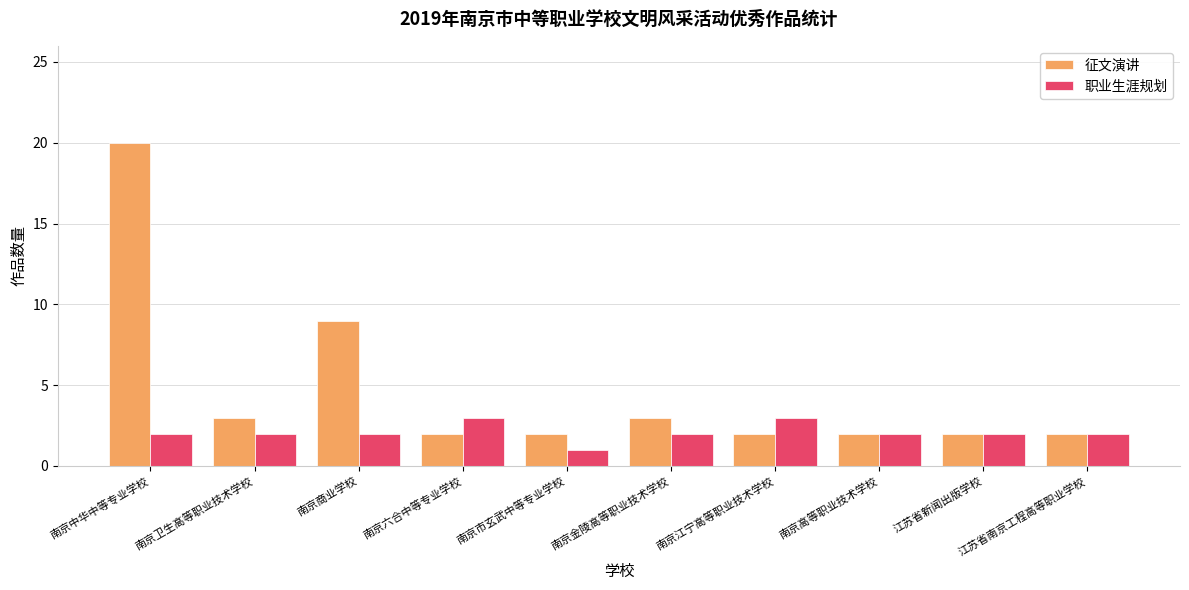

Rank the series by their average value, from highest to lowest.

征文演讲, 职业生涯规划